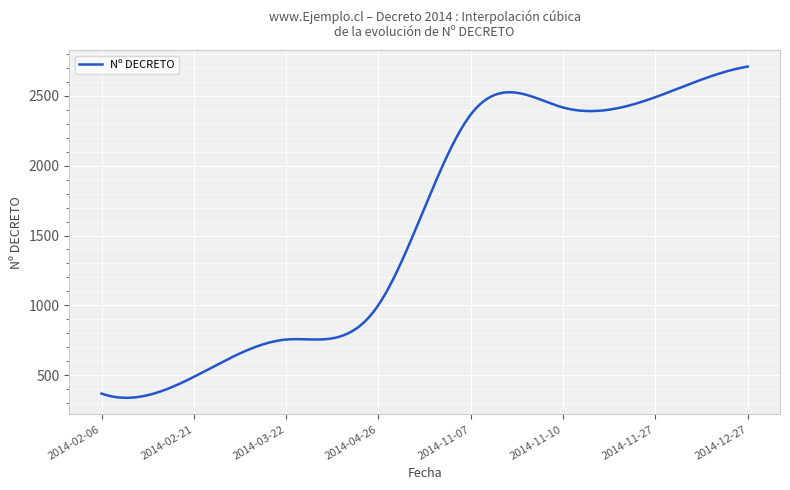

What is the difference between the maximum and minimum values?

2372.3